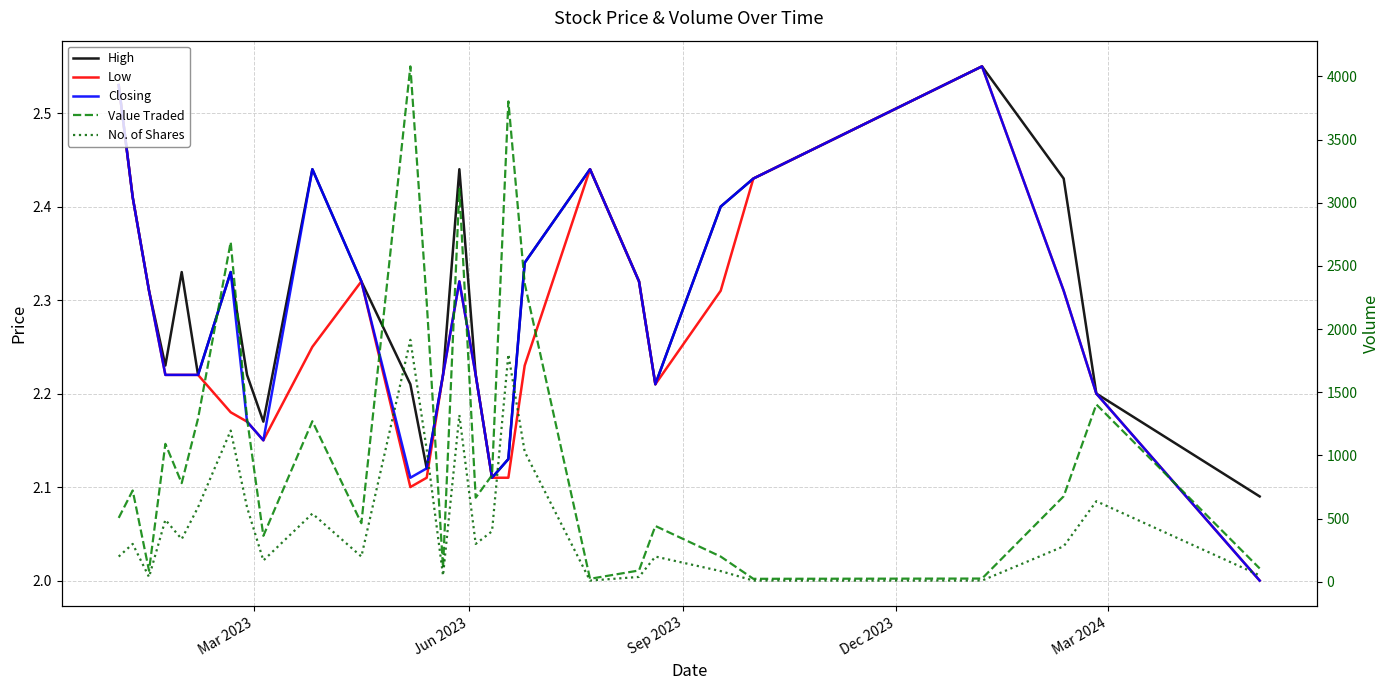

Reading left to right, extract all data points from this chart.

High: 2.5	2.4	2.3	2.2	2.3	2.2	2.3	2.2	2.2	2.4	2.3	2.2	2.1	2.2	2.4	2.2	2.1	2.1	2.3	2.4	2.3	2.2	2.4	2.4	2.5	2.4	2.2	2.1
Low: 2.5	2.4	2.3	2.2	2.2	2.2	2.2	2.2	2.1	2.2	2.3	2.1	2.1	2.2	2.3	2.2	2.1	2.1	2.2	2.4	2.3	2.2	2.3	2.4	2.5	2.3	2.2	2.0
Closing: 2.5	2.4	2.3	2.2	2.2	2.2	2.3	2.2	2.1	2.4	2.3	2.1	2.1	2.2	2.3	2.2	2.1	2.1	2.3	2.4	2.3	2.2	2.4	2.4	2.5	2.3	2.2	2.0
Value Traded: 506.0	723.0	88.0	1092.0	781.0	1292.0	2689.0	1292.0	364.0	1271.0	464.0	4079.0	2215.0	111.0	3110.0	666.0	844.0	3802.0	2361.0	24.0	90.0	442.0	200.0	24.0	26.0	677.0	1404.0	106.0
No. of Shares: 200.0	300.0	38.0	491.0	338.0	590.0	1197.0	590.0	169.0	540.0	200.0	1915.0	1047.0	50.0	1320.0	300.0	400.0	1800.0	1030.0	10.0	39.0	200.0	85.0	10.0	10.0	281.0	638.0	51.0